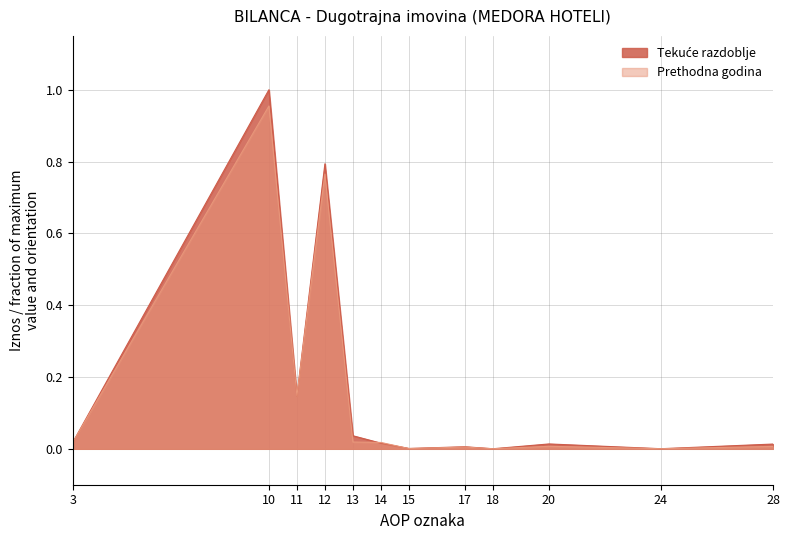

Where is Prethodna godina nearest to the value 0?

18